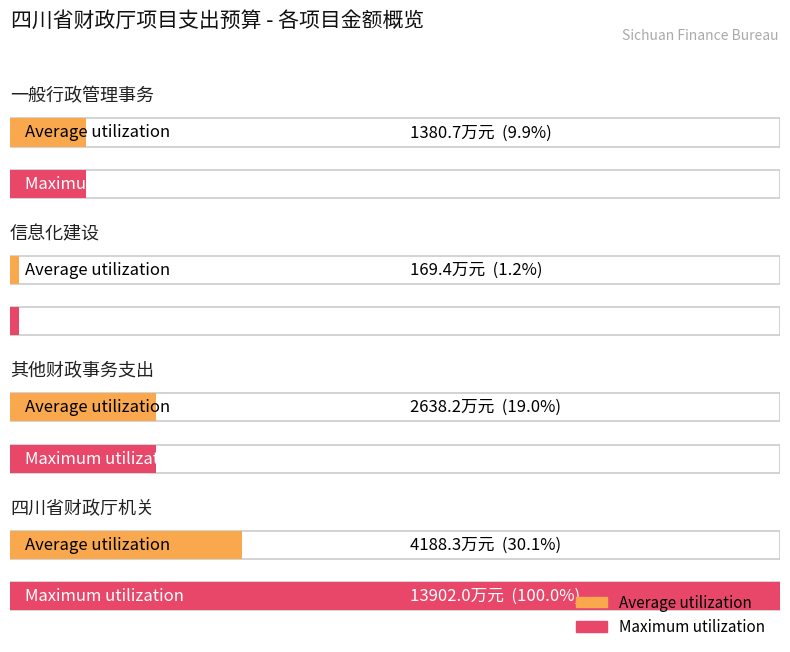

How many data points in Maximum utilization are above 2638?

2